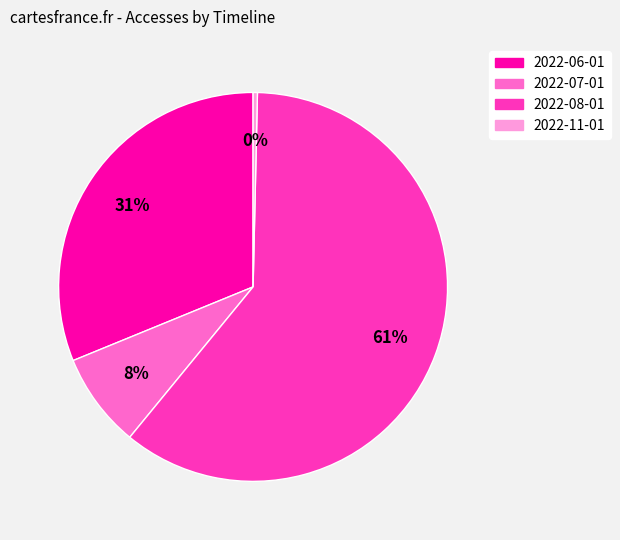

Rank the categories by value from lowest to highest.

2022-11-01, 2022-07-01, 2022-06-01, 2022-08-01